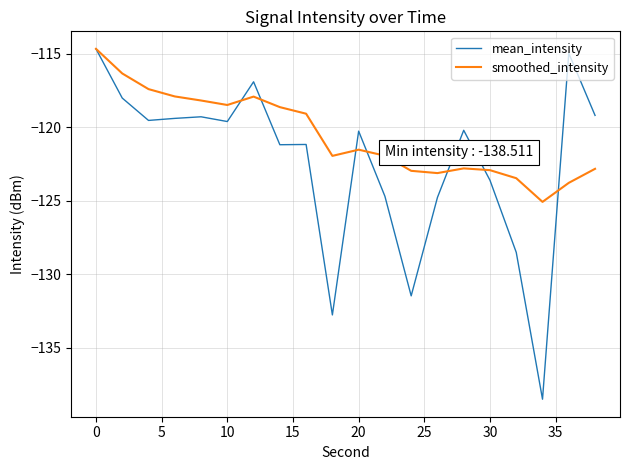

Which series has the widest spread of values?

mean_intensity